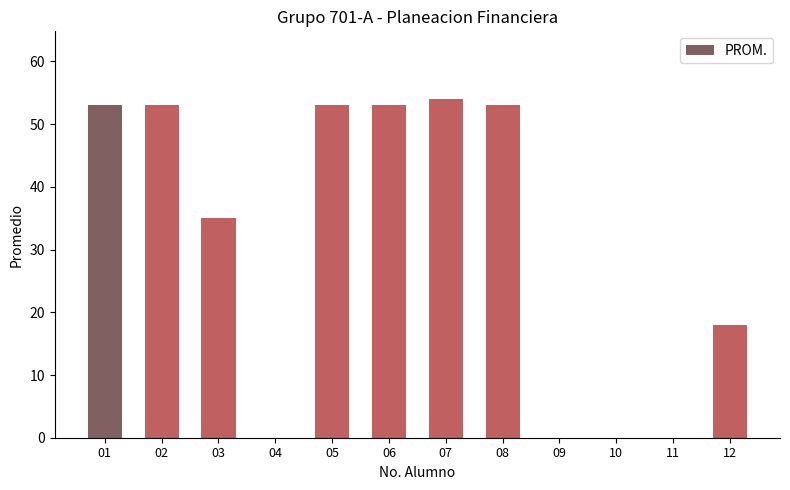

Between 04 and 07, which is larger?

07